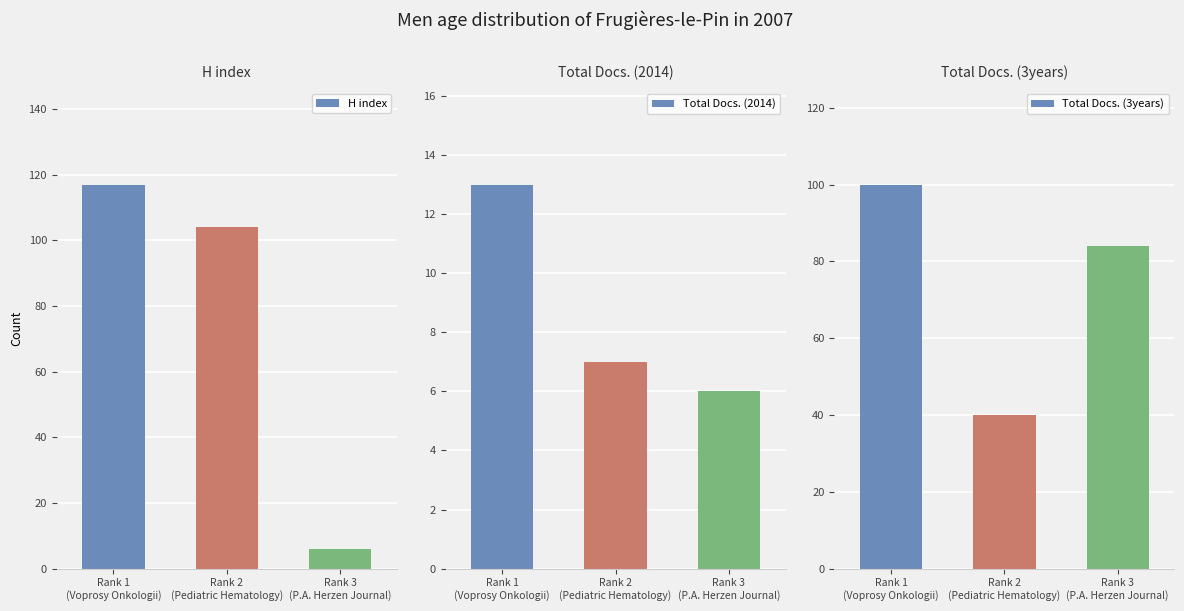

At how many categories does at least one series exceed 89?

2